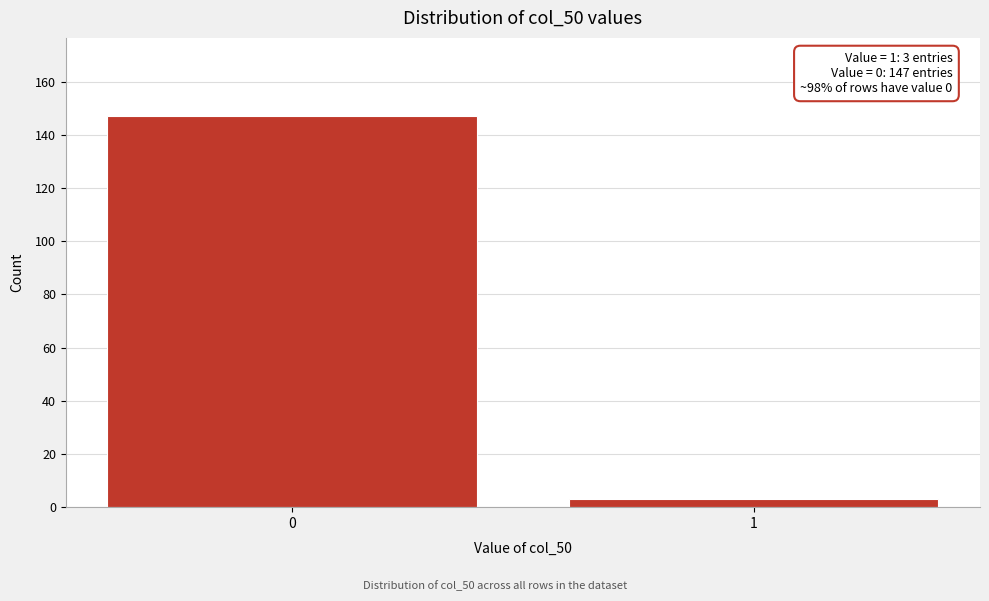

Reading right to left, what are all the values shown in this chart?

3	147